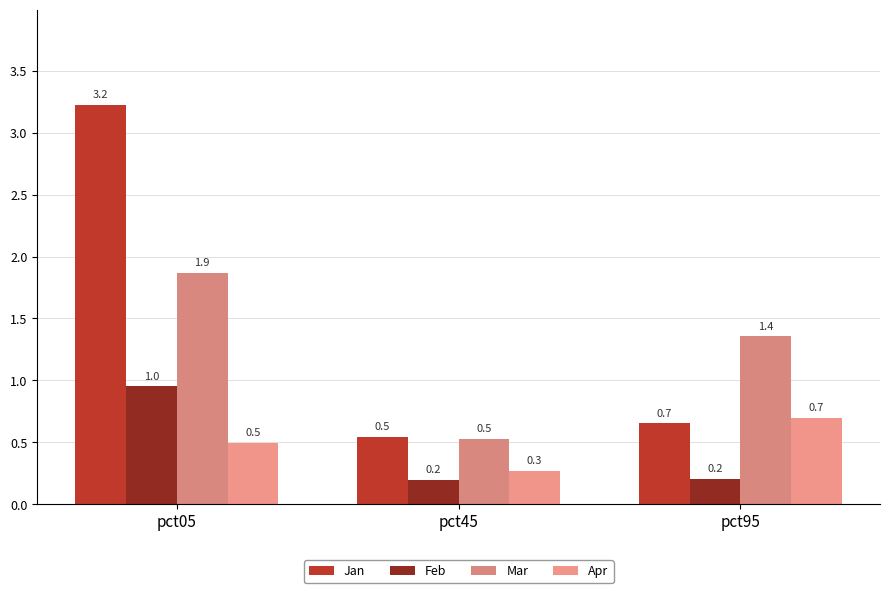

What is the value of the Apr bar at the 3rd from the left?

0.7